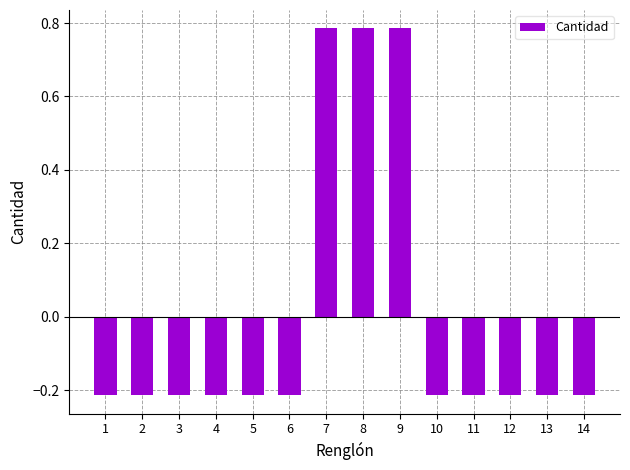

How many values are between 0 and 1?

3